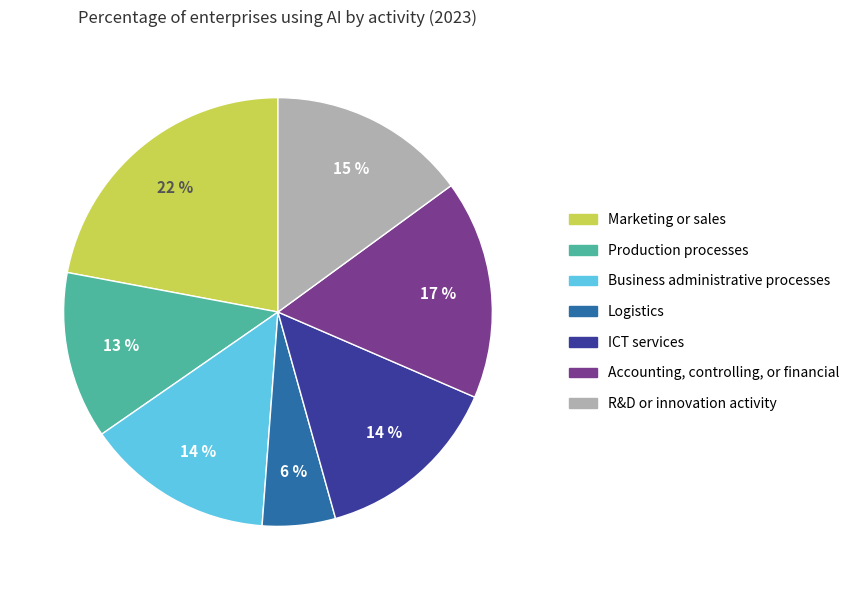

To the nearest percent, what portion does R&D or innovation activity represent?

15%